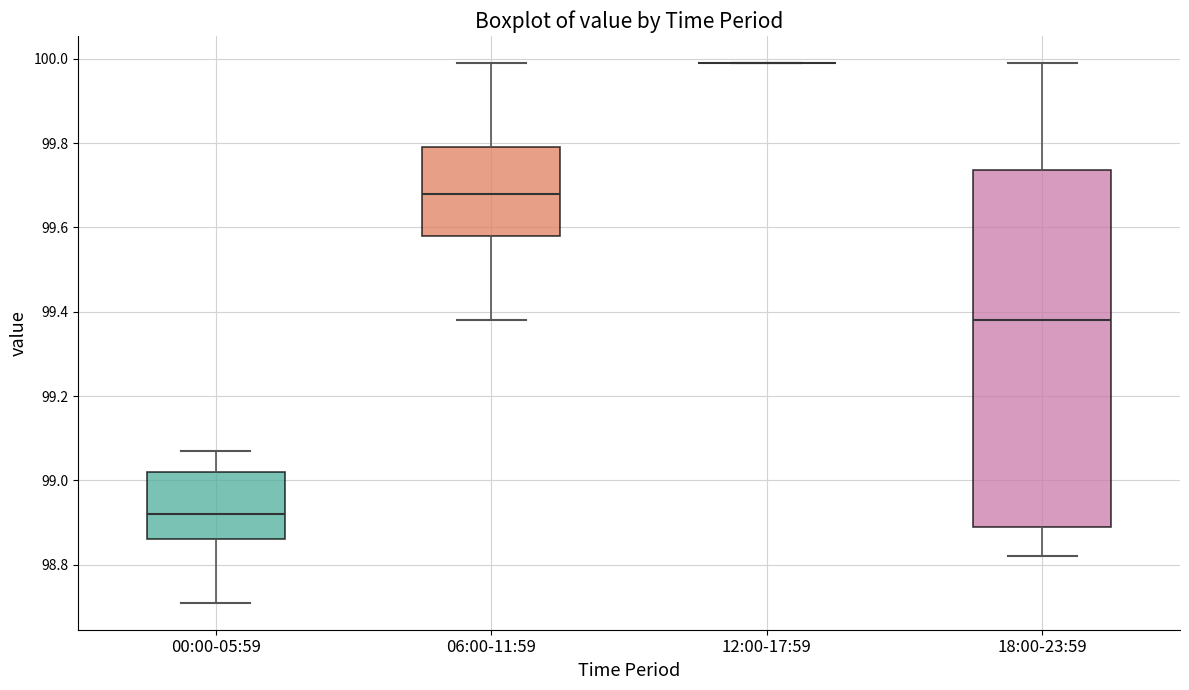

Where does the upper whisker of the box for 18:00-23:59 end on the y-axis? The values are not printed on the chart, so give them approximately, as read against the axis.

100.00